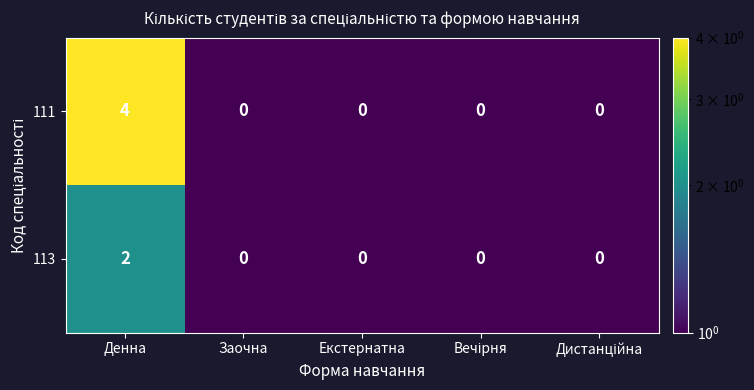

What is the sum of all 111 values?

4